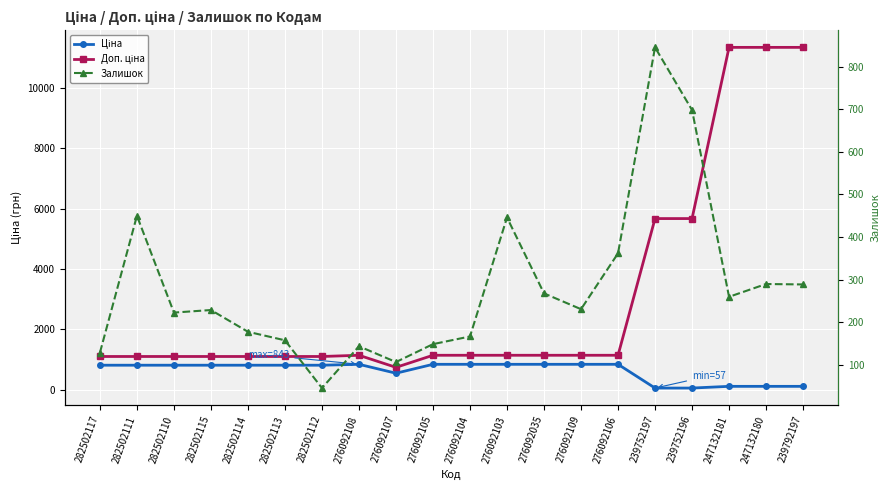

At which label does Доп. ціна reach its peak?

247132181